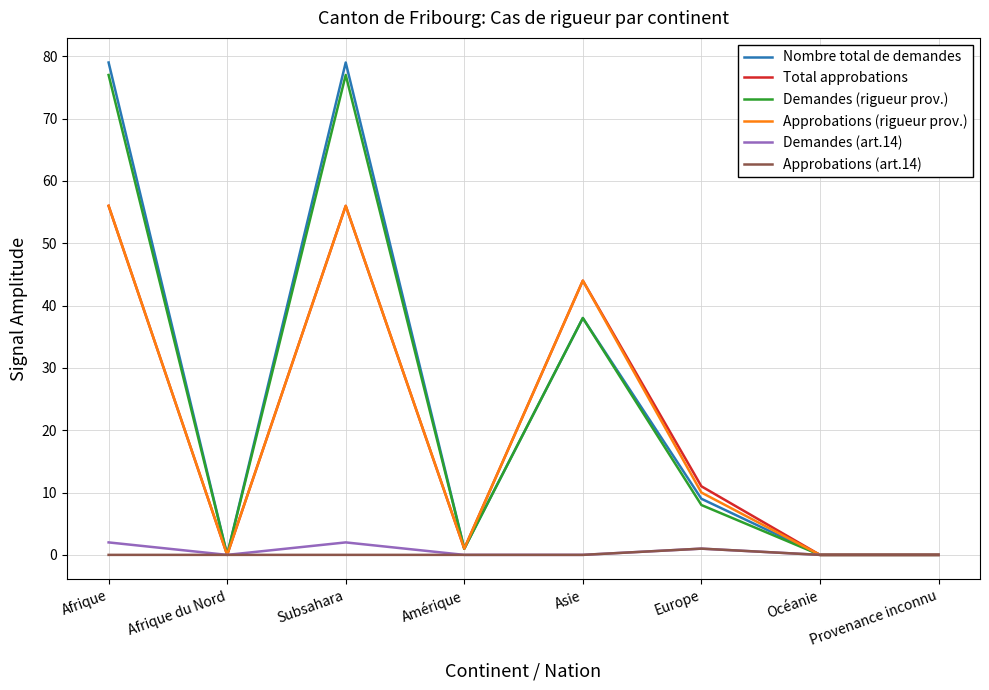

How many lines are shown in the chart?

6